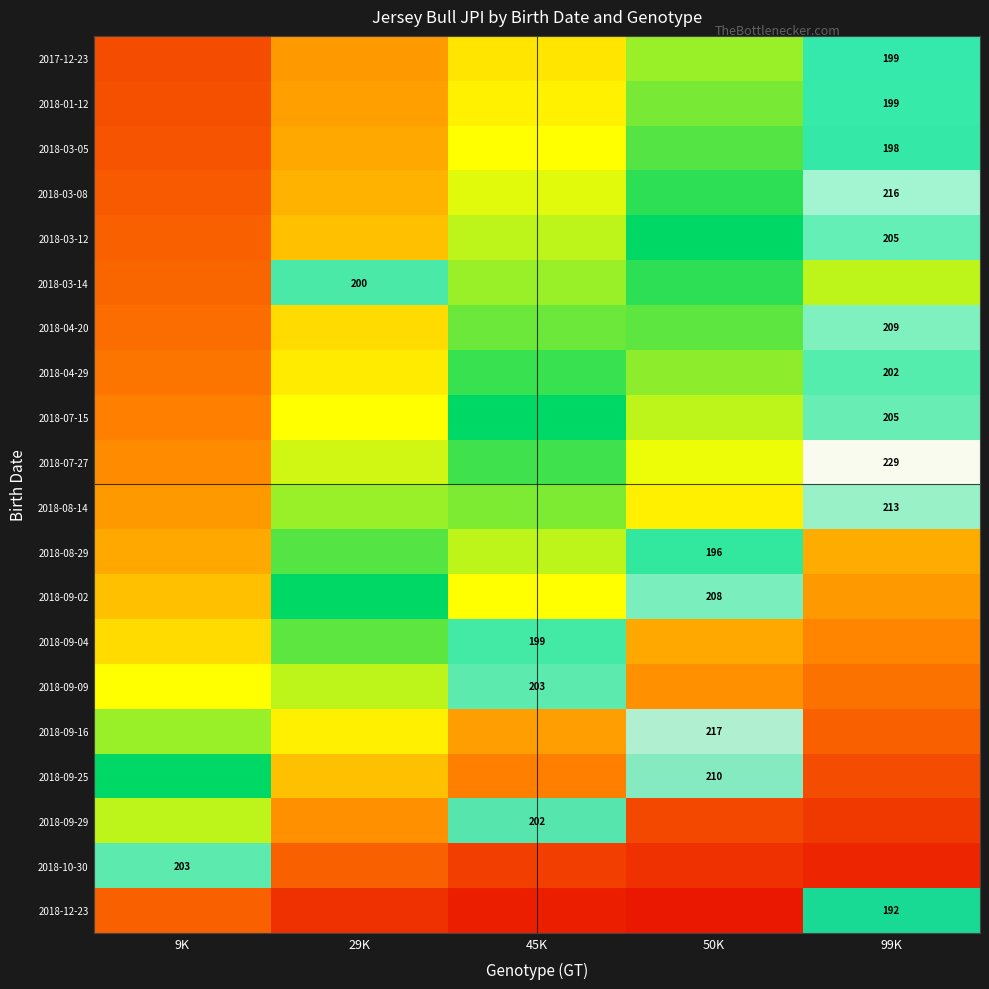

Which category has the lowest value in the 2018-10-30 series?

9K